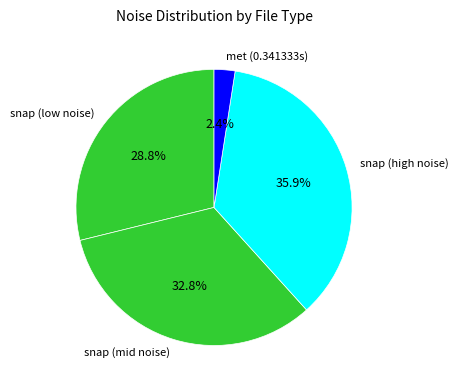

Which has a higher value, snap (mid noise) or snap (high noise)?

snap (high noise)